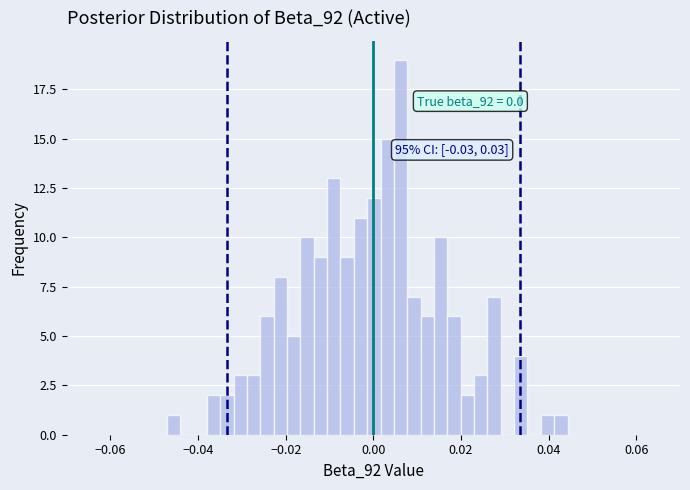

Around what value on the x-axis is the tallest bar? Give the approximate position of its centre, as read against the axis.

0.006